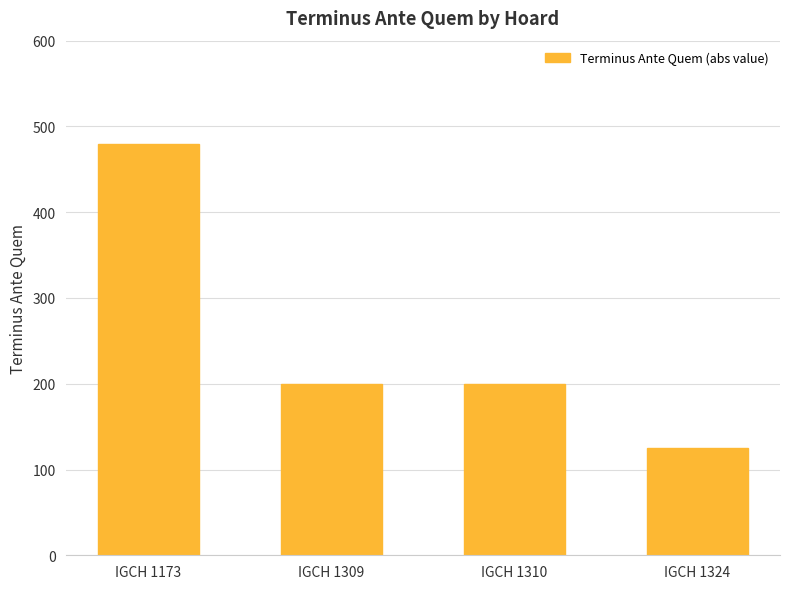

What is the sum of all values?

1005